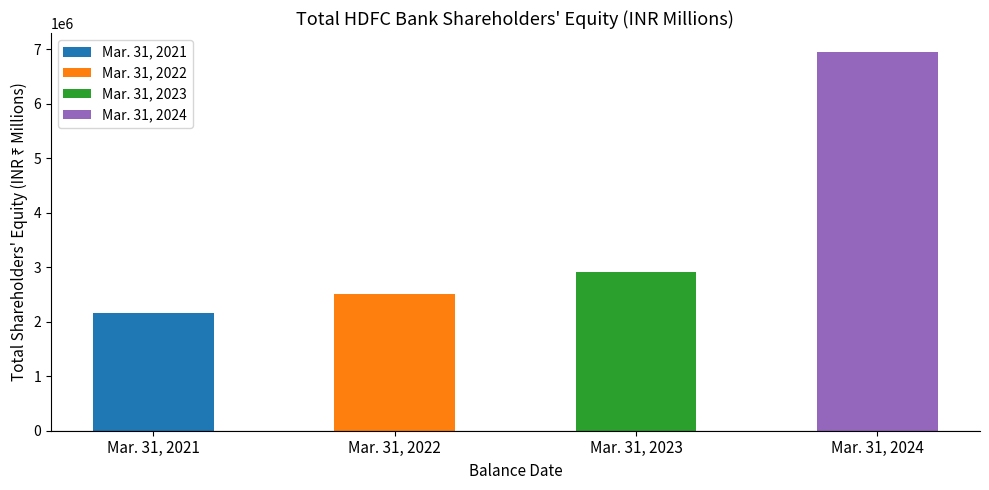

Are the bars grouped side by side (vs. stacked)?

No